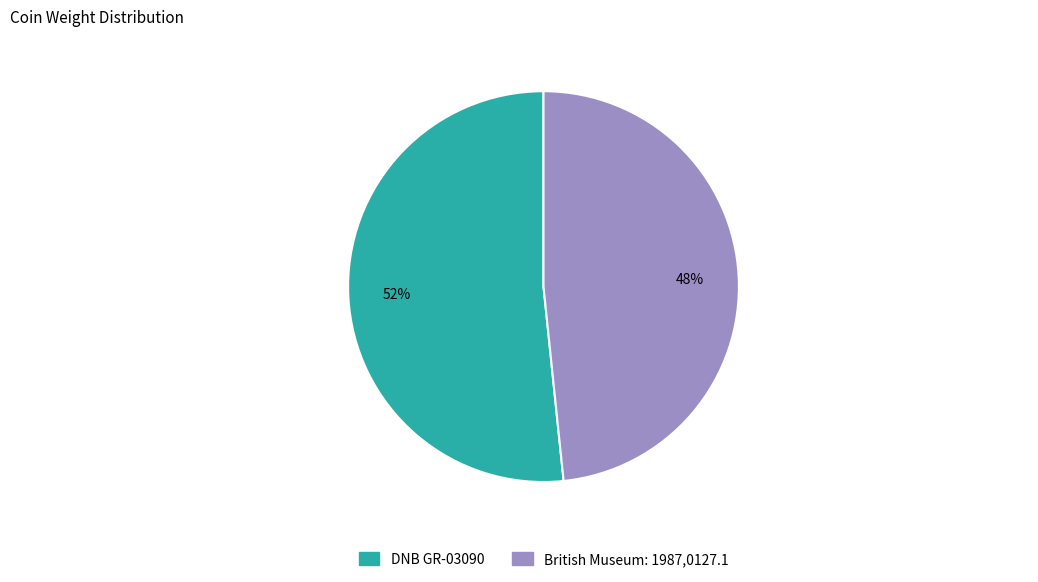

How many slices are in this pie chart?

2